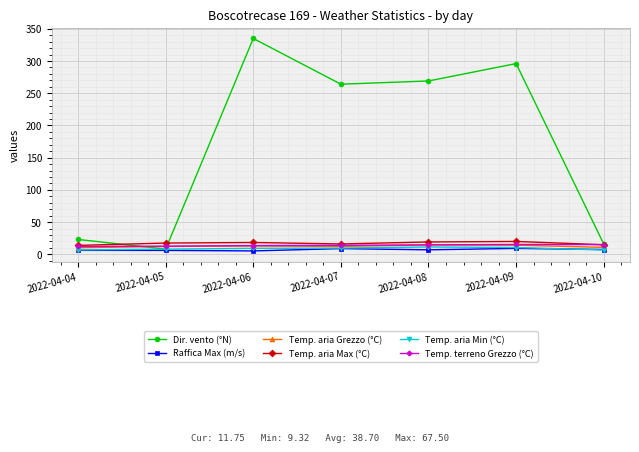

Which series changed the most between 2022-04-06 and 2022-04-09?

Dir. vento (°N)